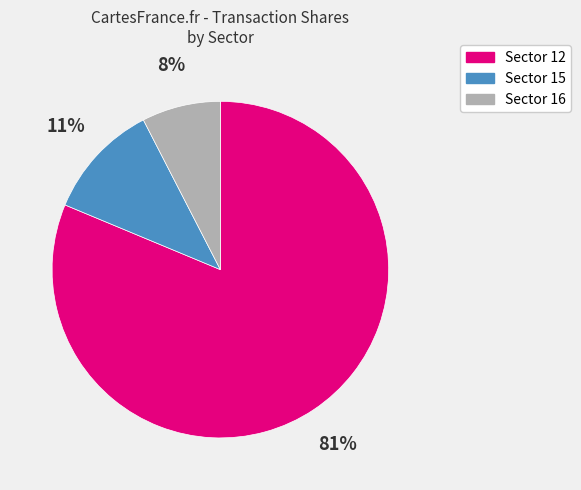

Does any single category account for the majority?

Yes